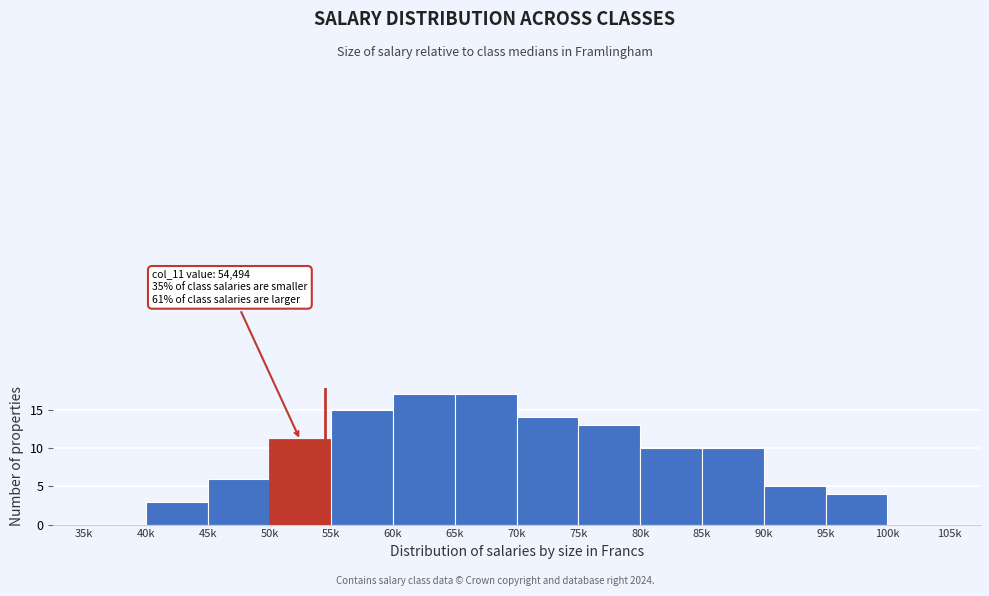

Reading right to left, what are all the values shown in this chart?

100k=0	95k=4	90k=5	85k=10	80k=10	75k=13	70k=14	65k=17	60k=17	55k=15	50k=11	45k=6	40k=3	35k=0